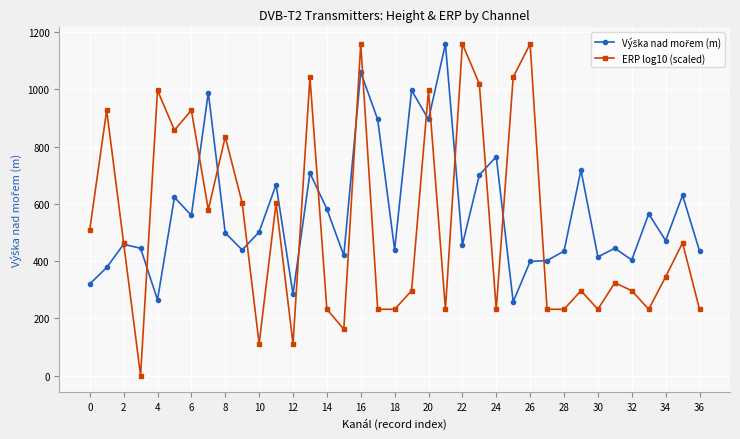

What is the value of the ERP log10 (scaled) point at the 28th from the left?

231.8